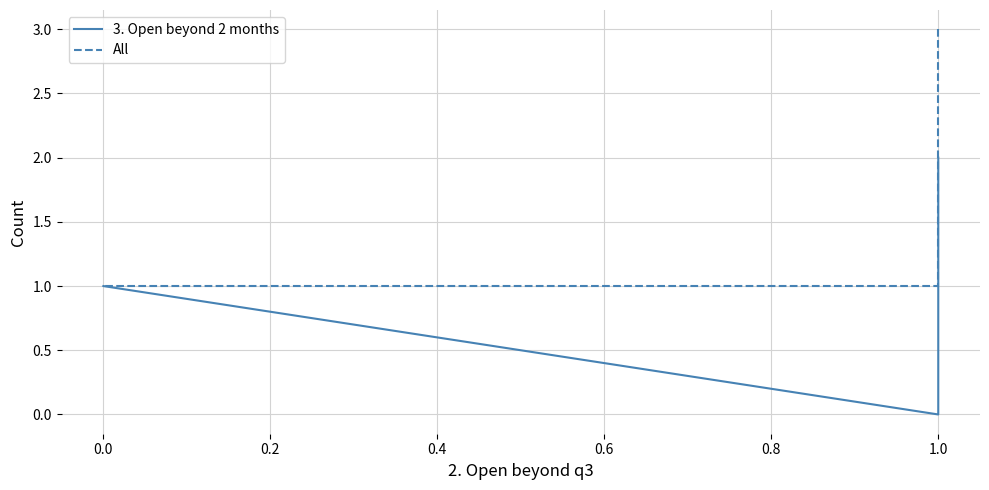

Reading left to right, transcribe all the data shown in this chart.

3. Open beyond 2 months: 2	0	1	1
All: 3	1	1	1